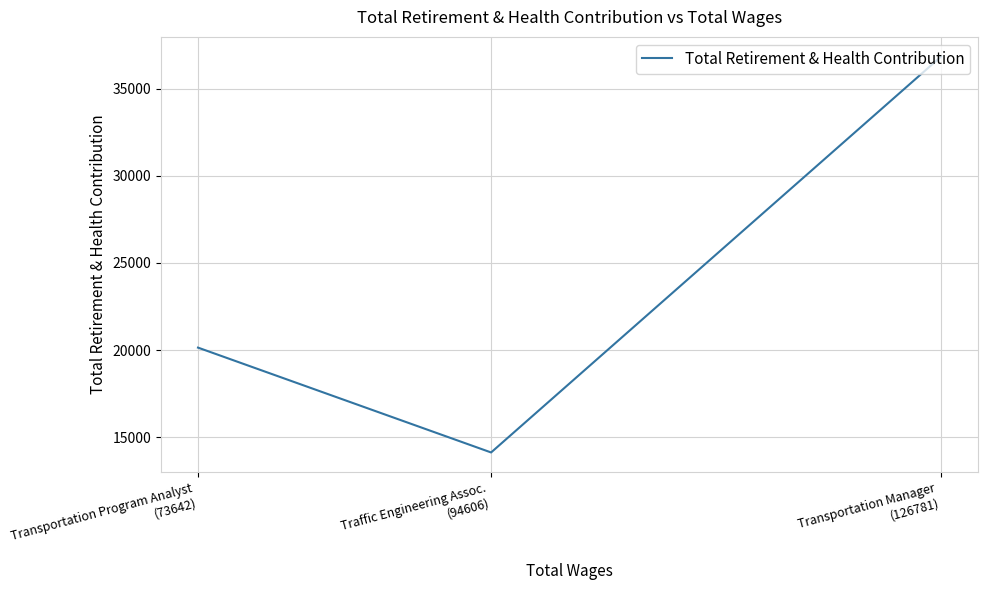

Approximately how many times larger is the value at Transportation Program Analyst
(73642) compared to Traffic Engineering Assoc.
(94606)?

1.4